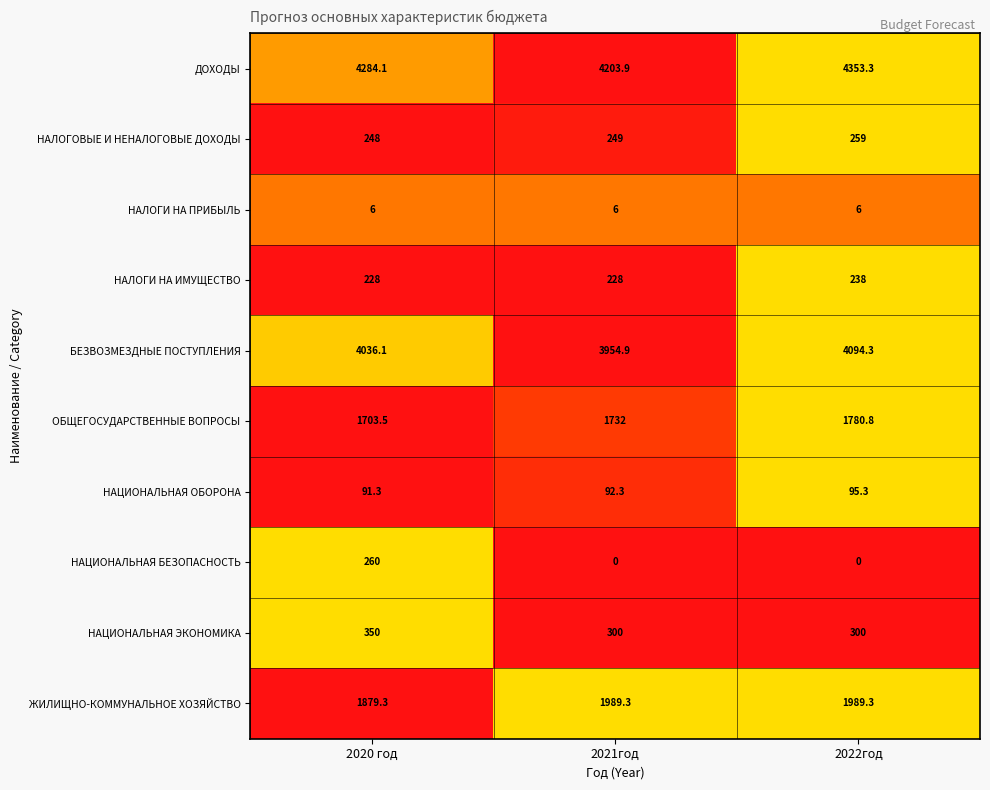

Which series has the largest total across all categories?

ДОХОДЫ